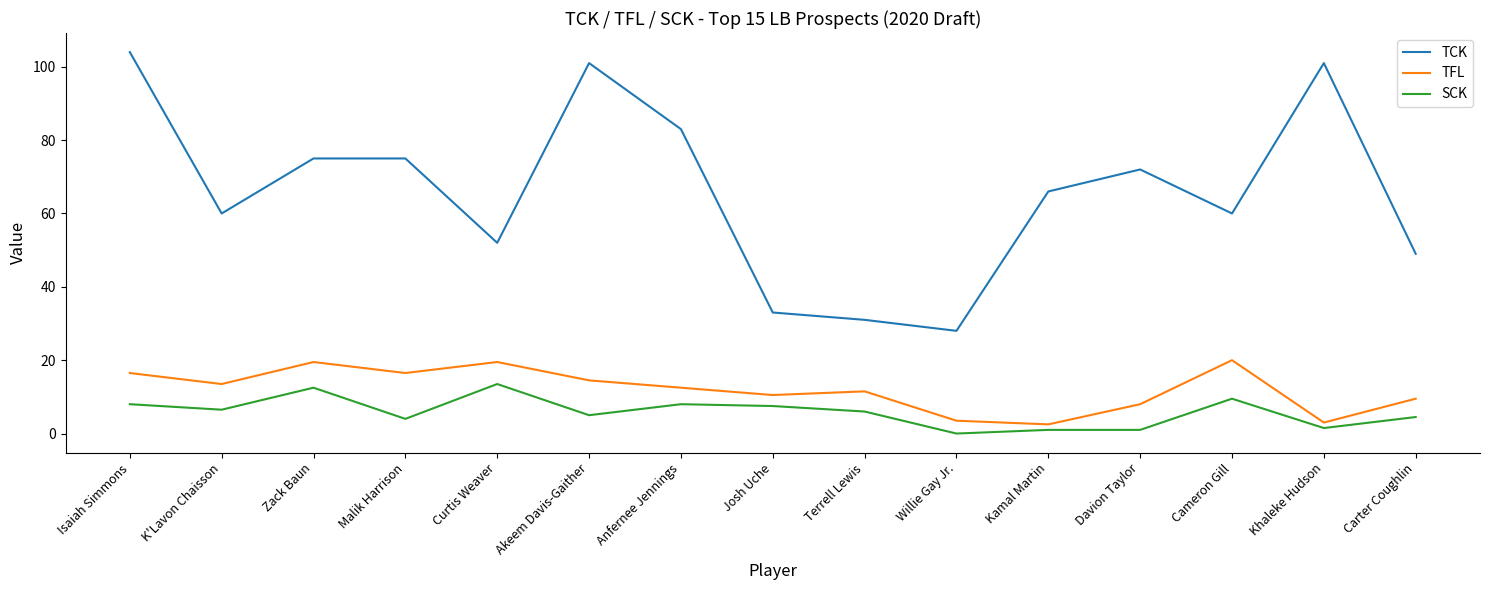

True or false: SCK and TCK intersect in this chart.

False